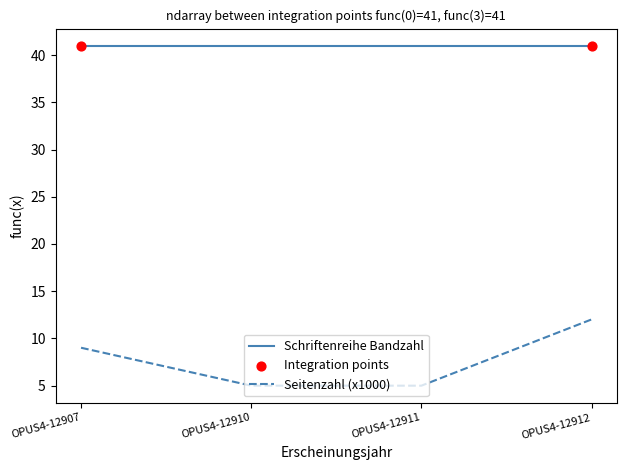

What is the spread (max minus min) of values at OPUS4-12907?

32.0